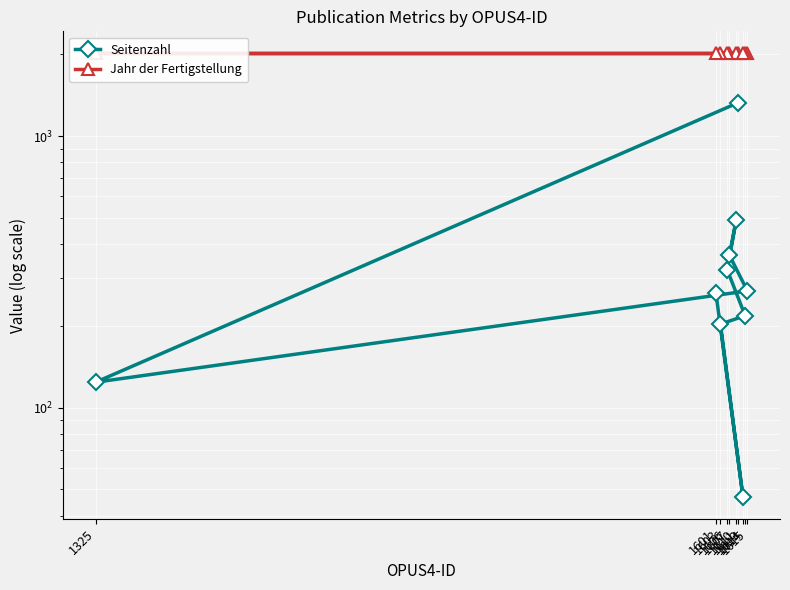

What position from the right is 1606?

5